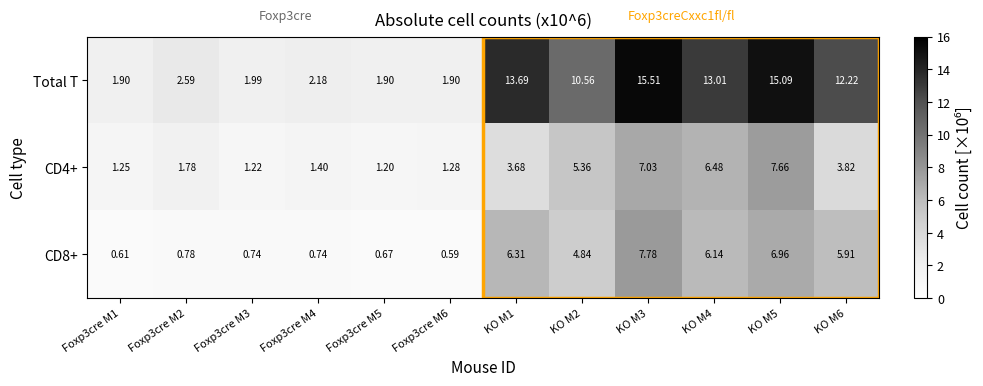

How many distinct data groups are displayed?

3